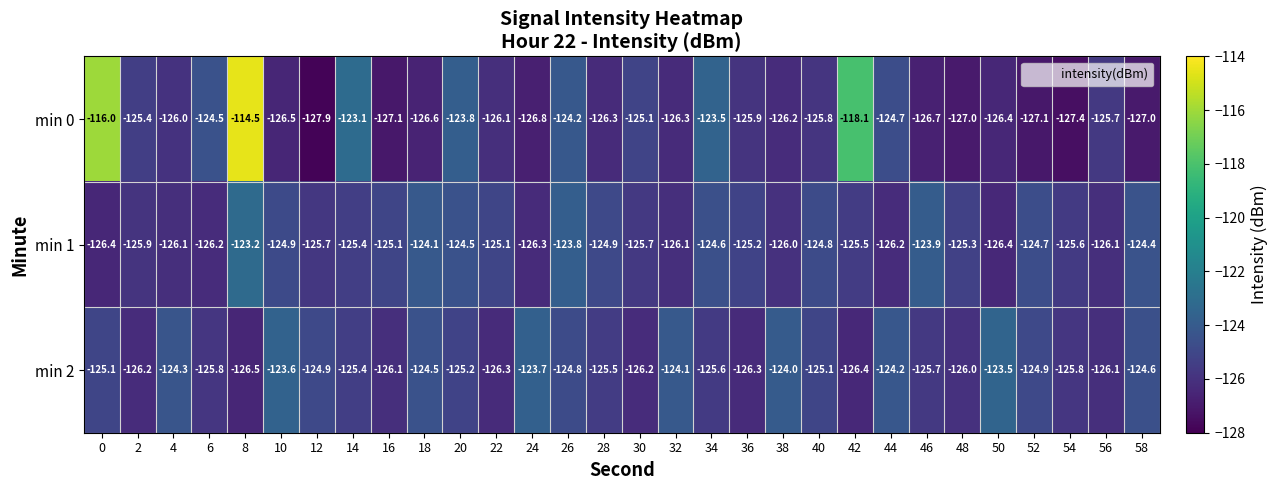

Is the value of min 0 at 40 greater than the value of min 1 at 42?

No